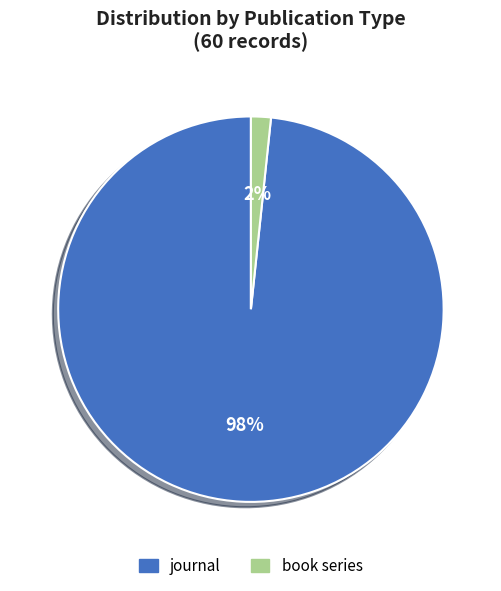

Is the sum of journal and book series greater than half?

Yes